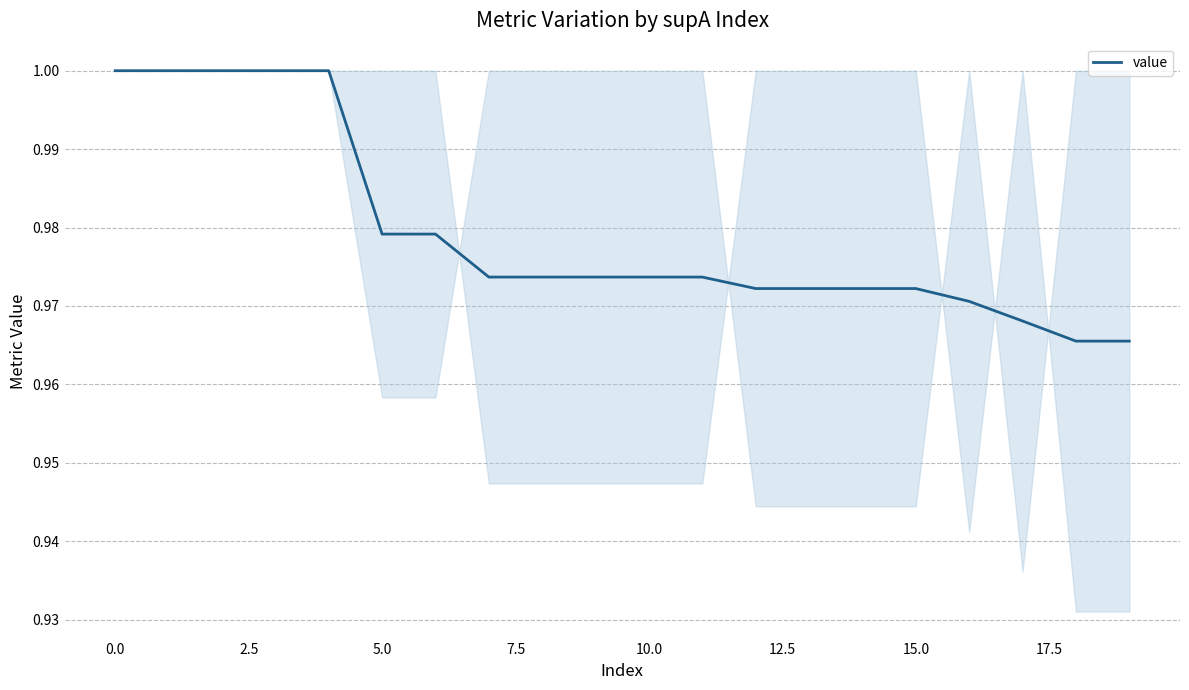

Count the values in the range 0 to 1.

20